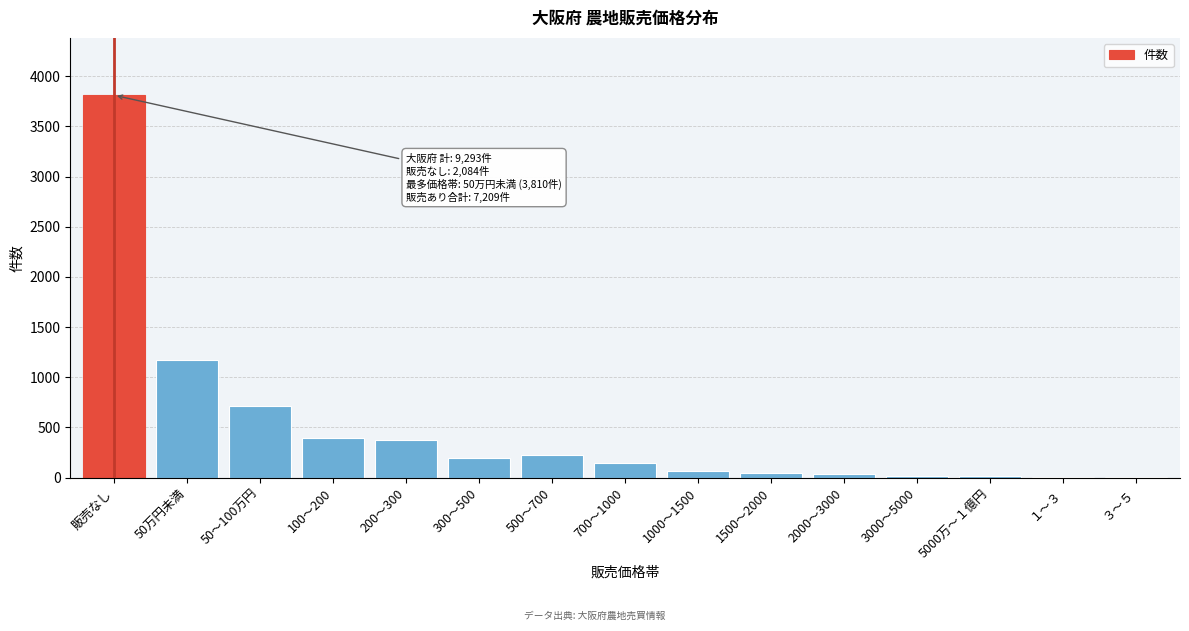

What is the greatest value displayed?

3810